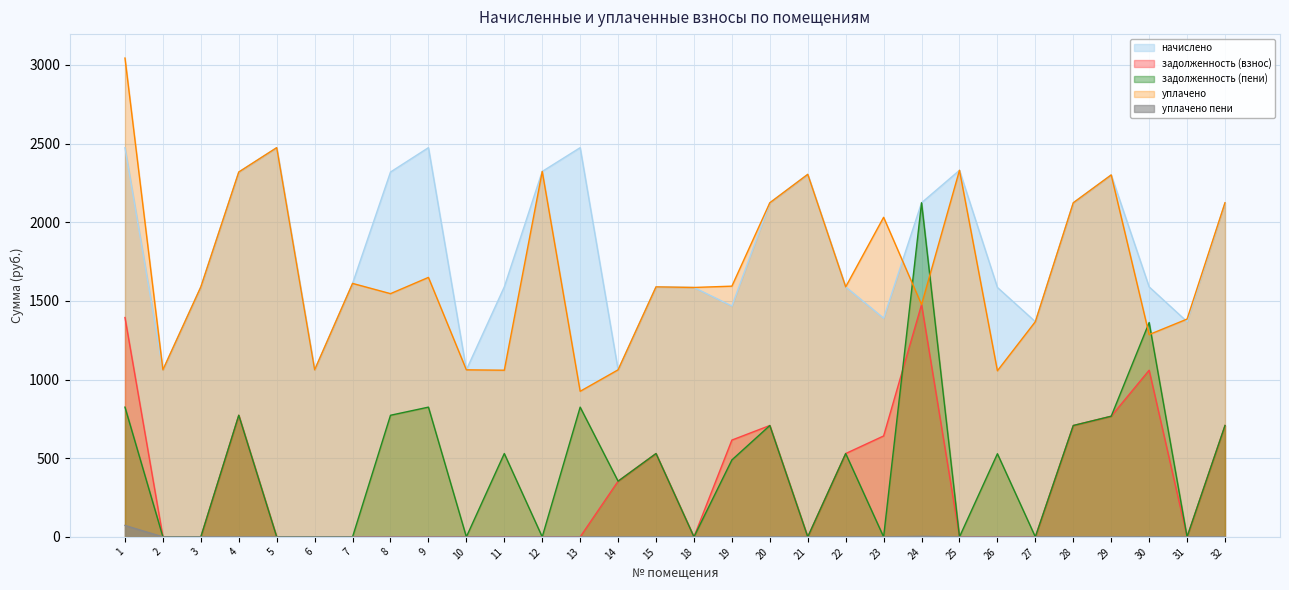

At which label does начислено first exceed 1611?

1